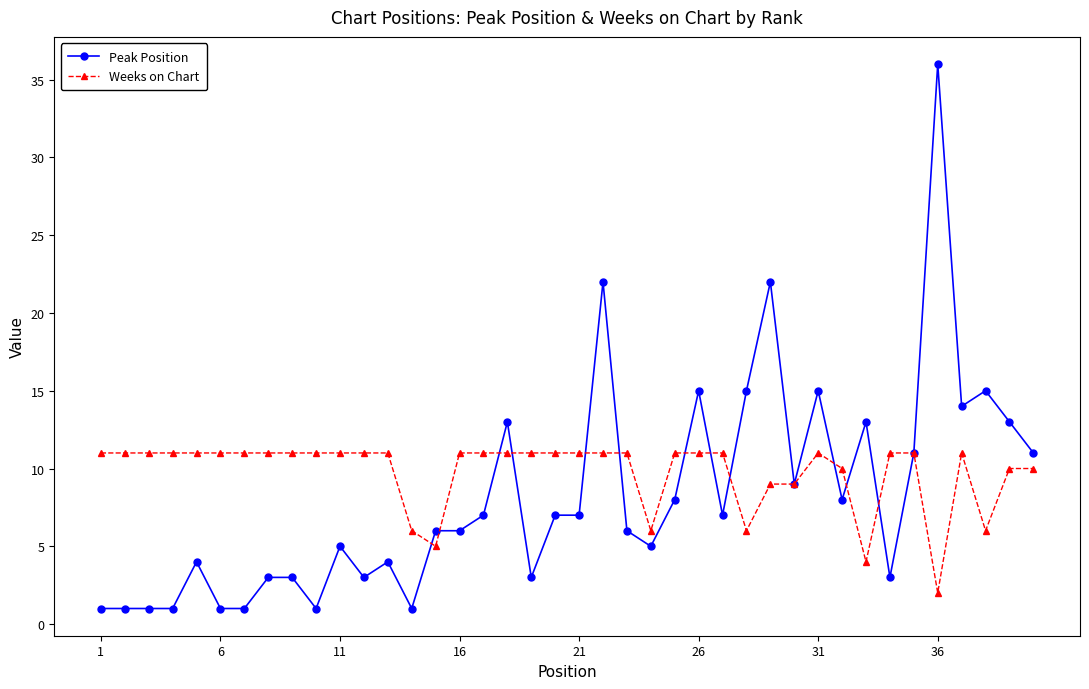

What is the value of the Peak Position point at the 34th from the left?

3